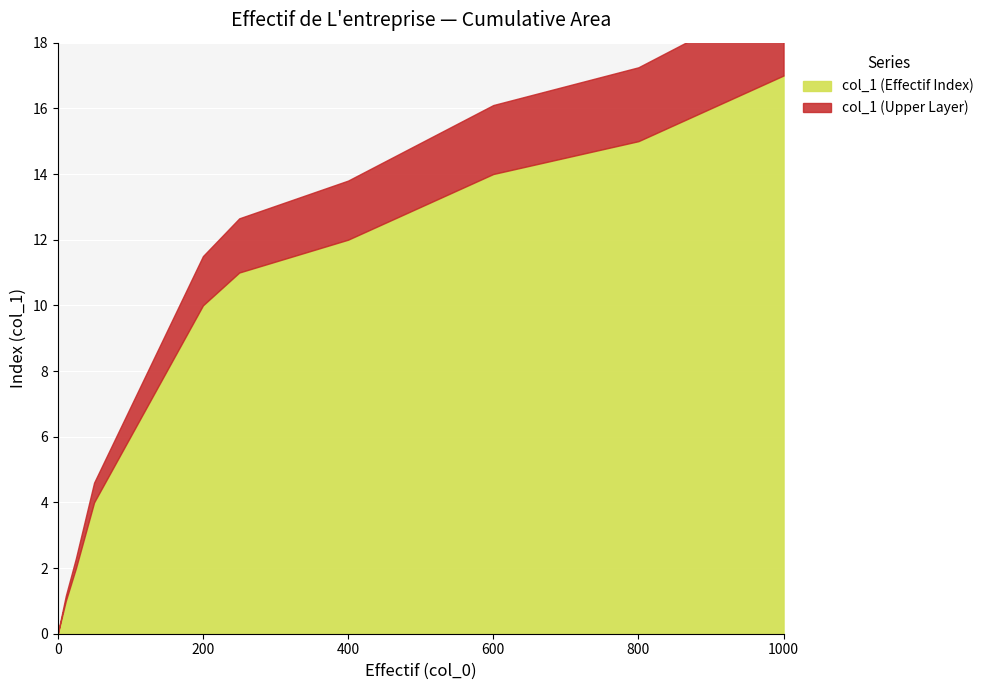

How many values are above zero?

16